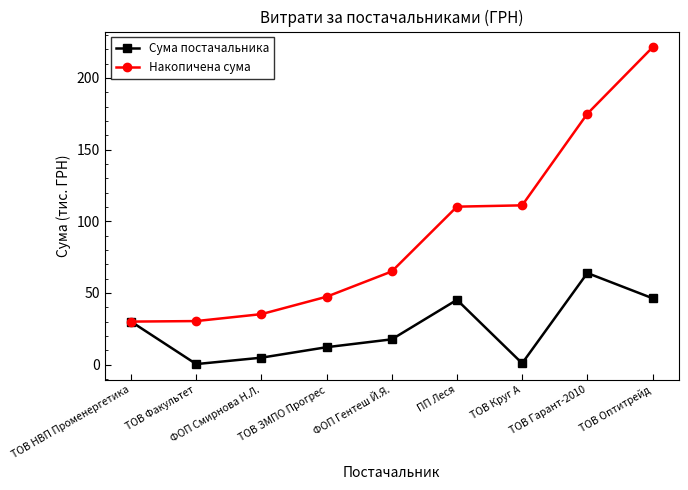

List the series in order of their peak value, highest first.

Накопичена сума, Сума постачальника